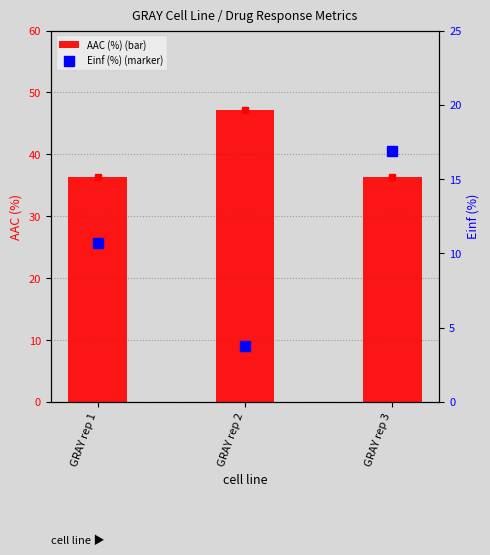

Where is Einf (%) nearest to the value 10?

GRAY rep 1